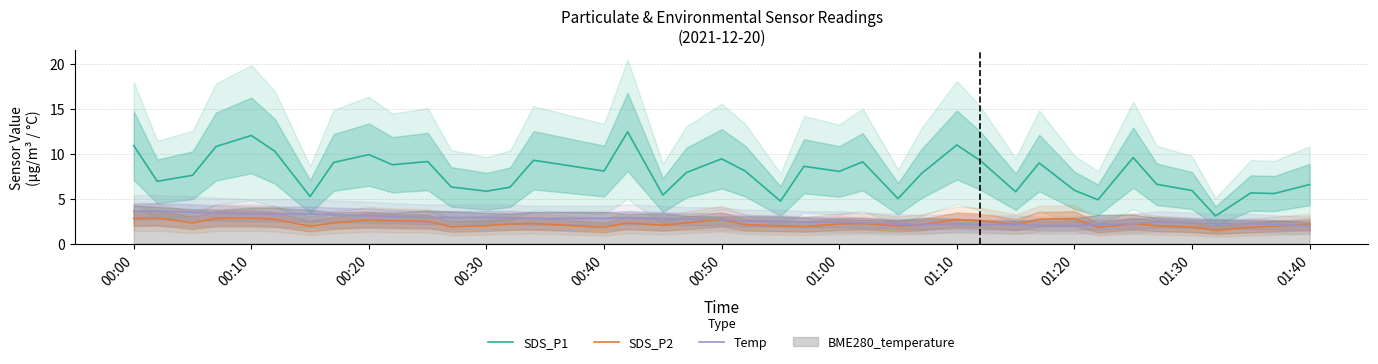

What is the minimum value for Temp?

2.0